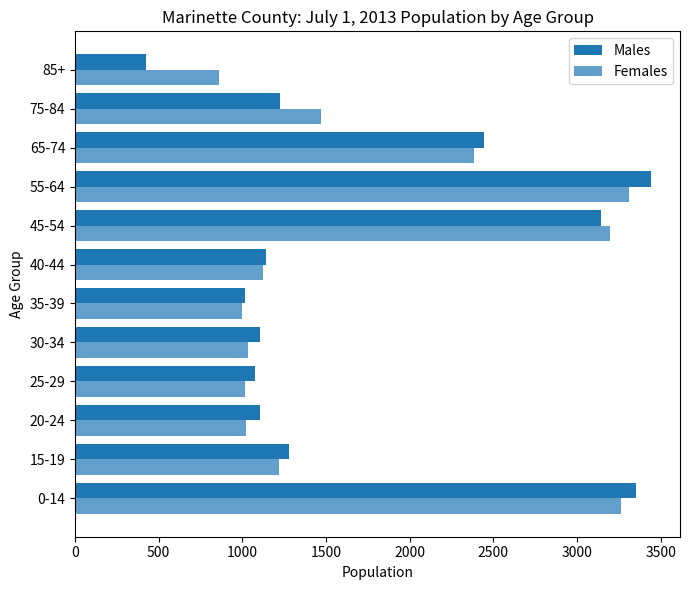

How many values in the Females series are below 1221?

6